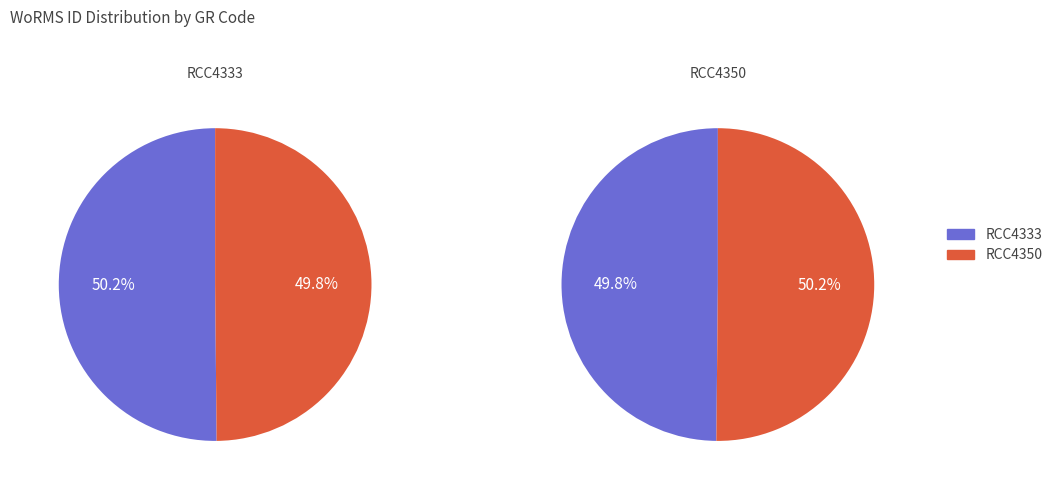

Do RCC4333 and RCC4350 together represent more than half of the pie?

Yes